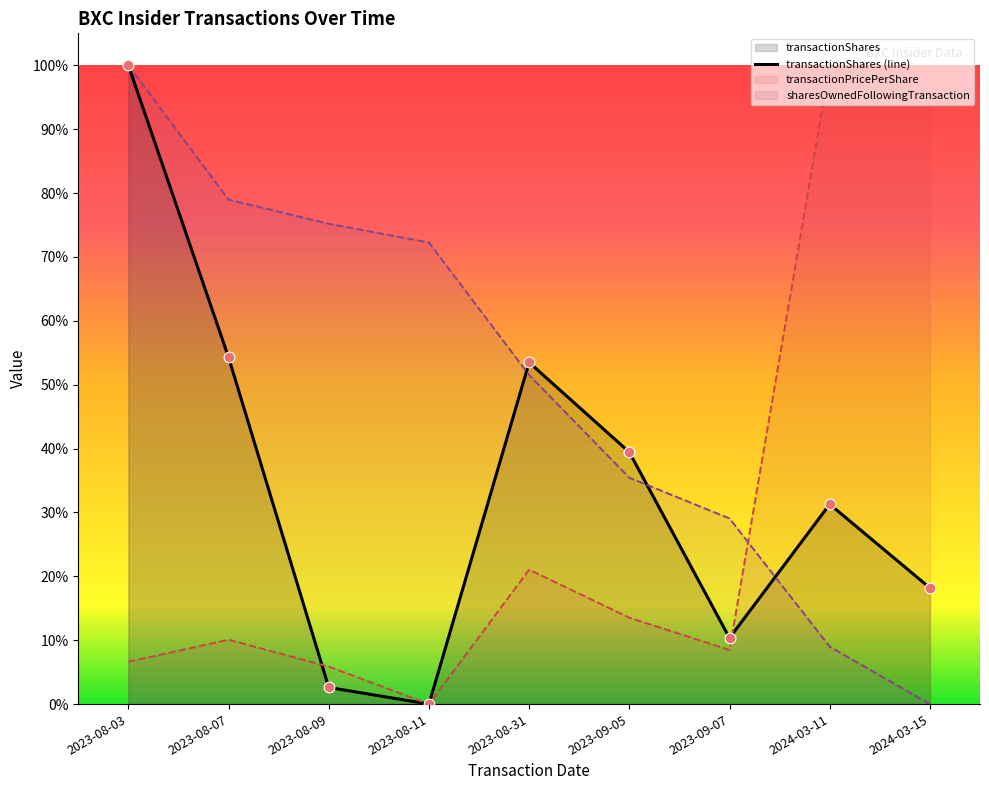

At how many categories does at least one series exceed 0?

9